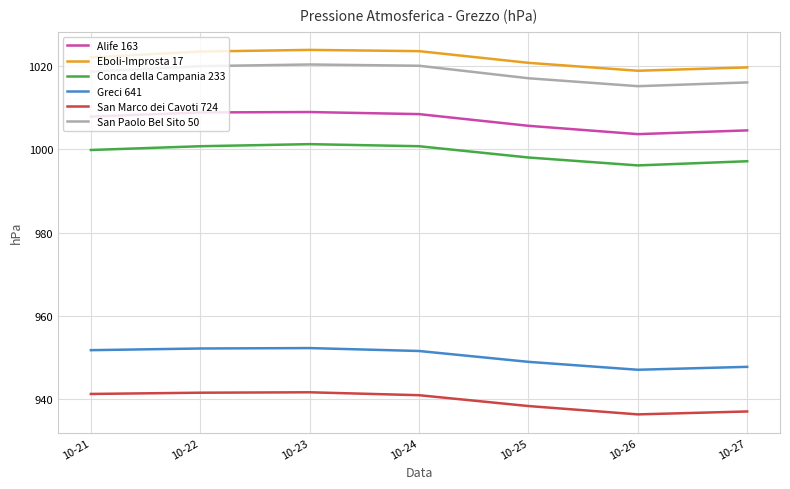

Is it true that Greci 641 equals 612.5 at 10-23?

False